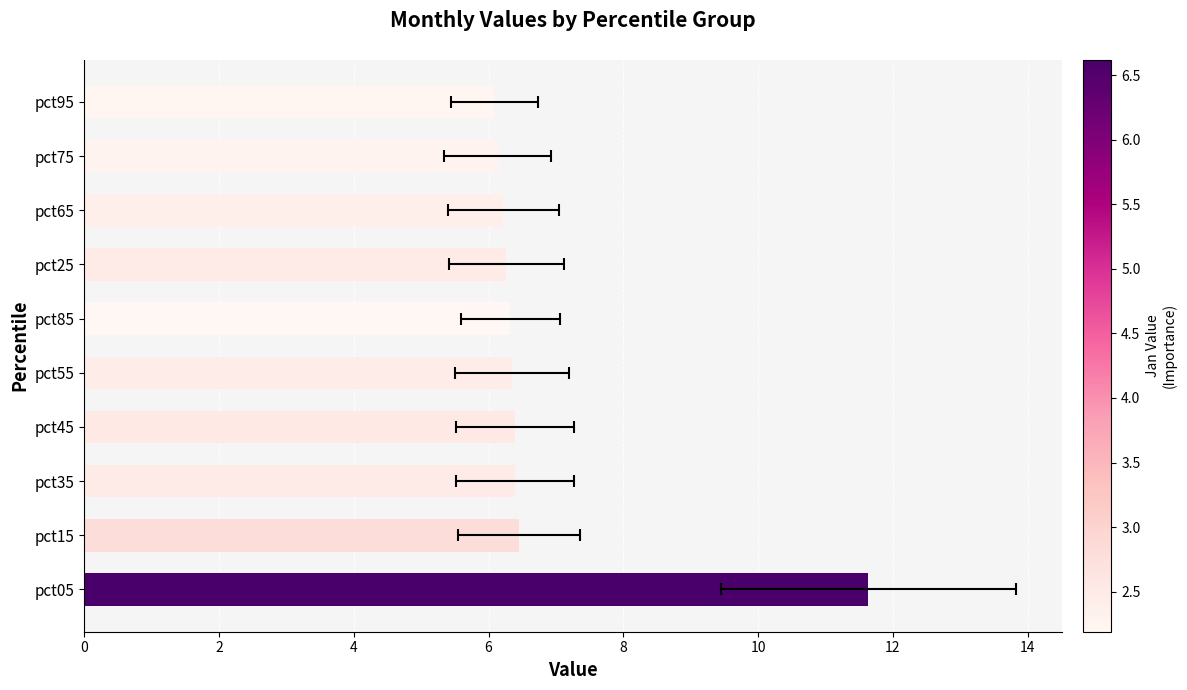

True or false: the data shows 6.4 at pct35.

True